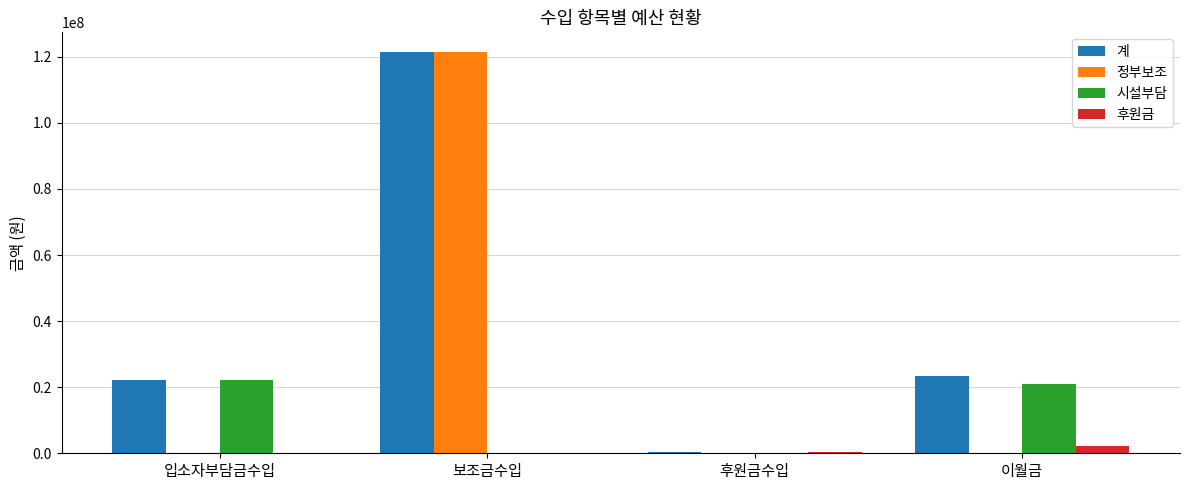

Which series changed the most between 보조금수입 and 이월금?

정부보조